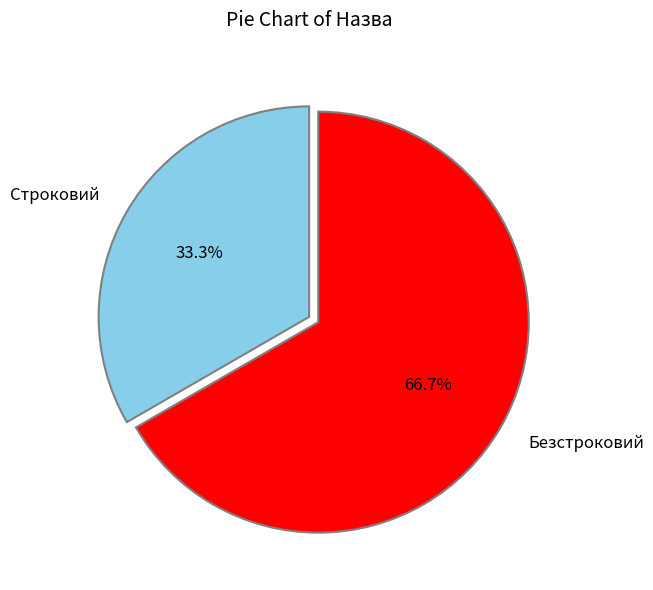

To the nearest percent, what percentage of the pie is Безстроковий?

67%